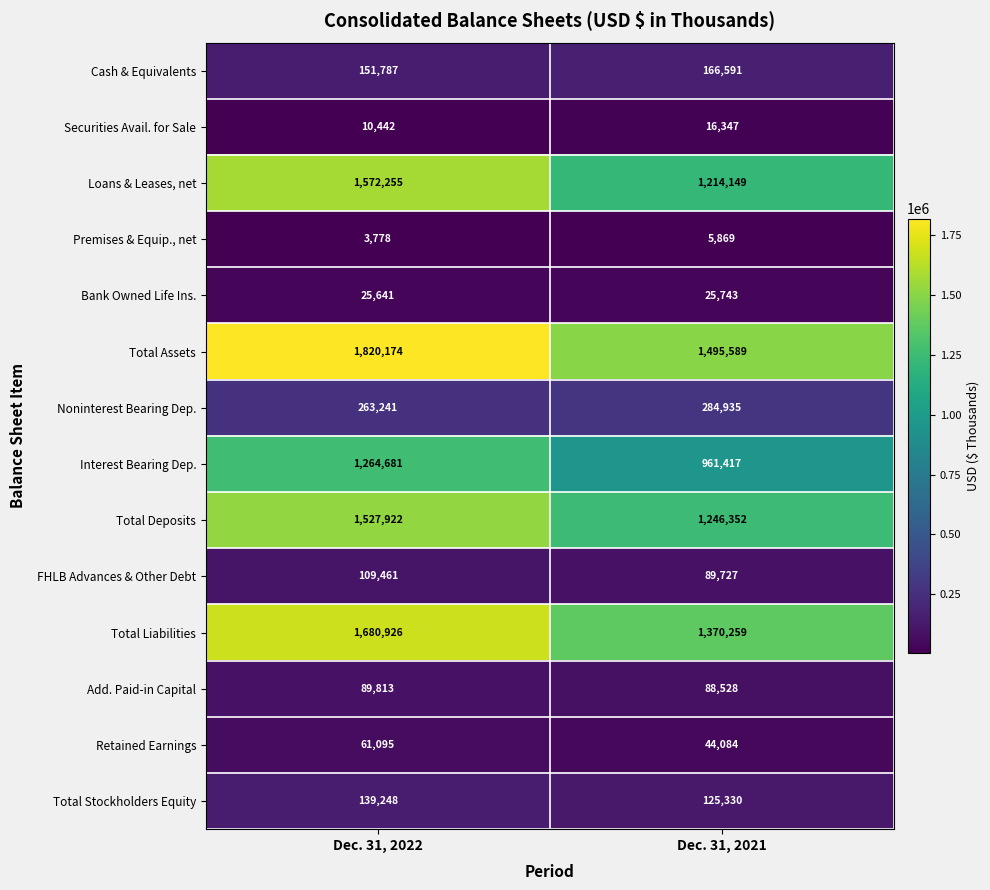

At how many categories does at least one series exceed 1456862?

2